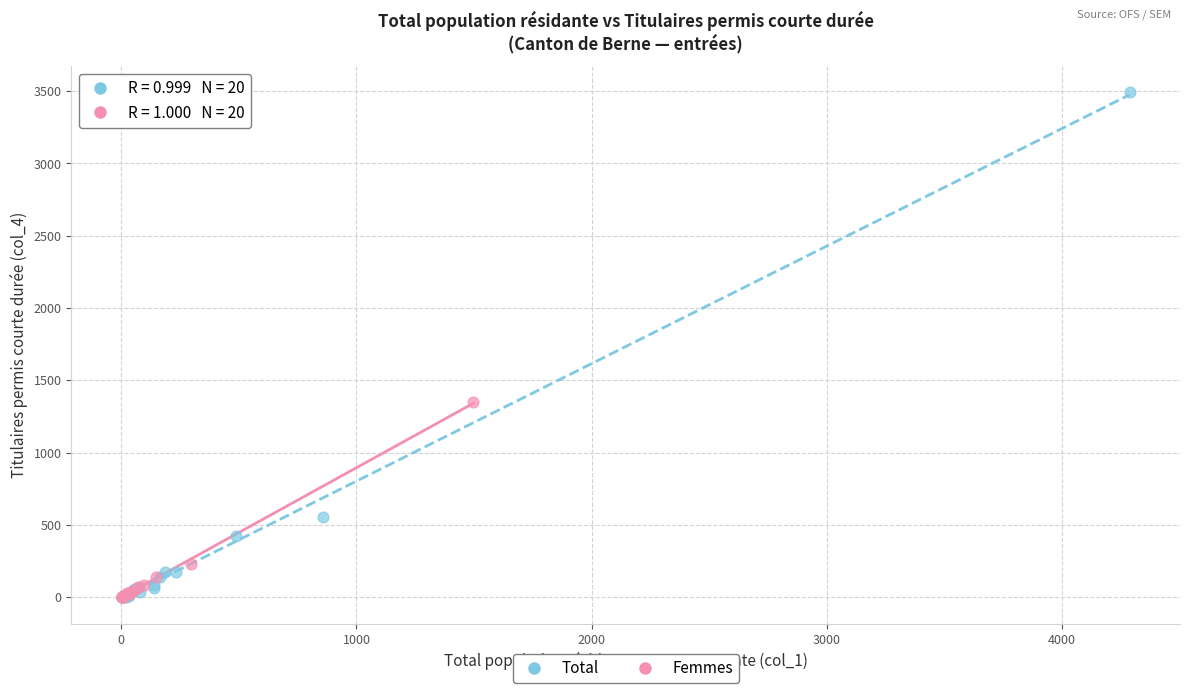

Which series has the largest Y range (max minus min)?

Total